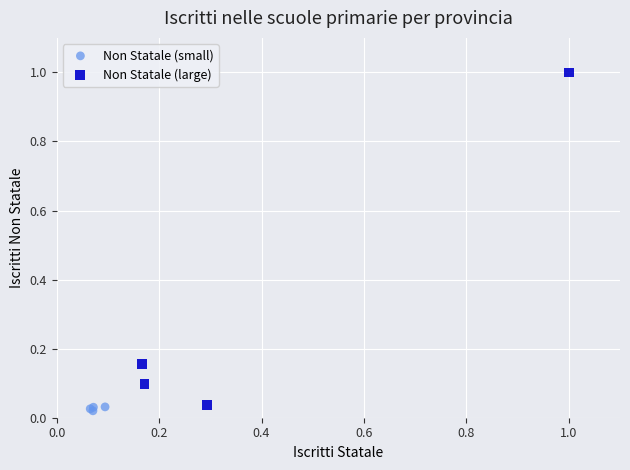

What are all the series names shown in the legend?

Non Statale (small), Non Statale (large)